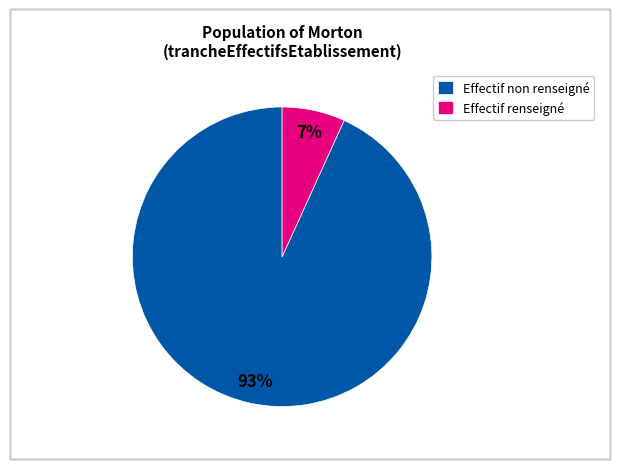

Which category accounts for the majority?

Effectif non renseigné